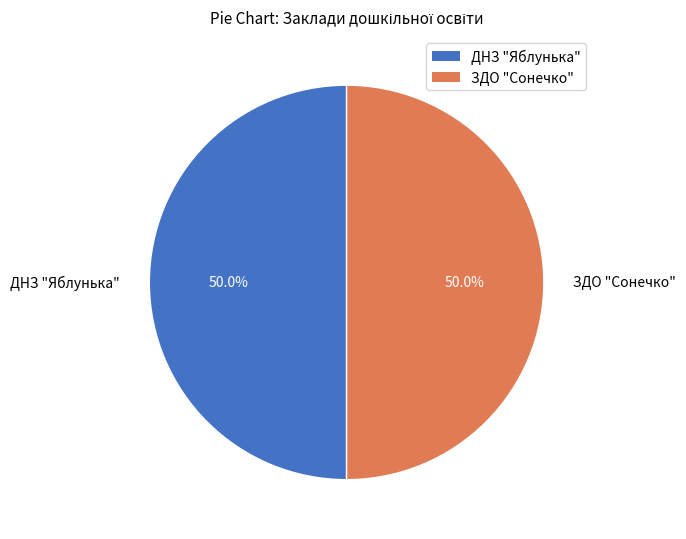

How many segments does this pie chart have?

2